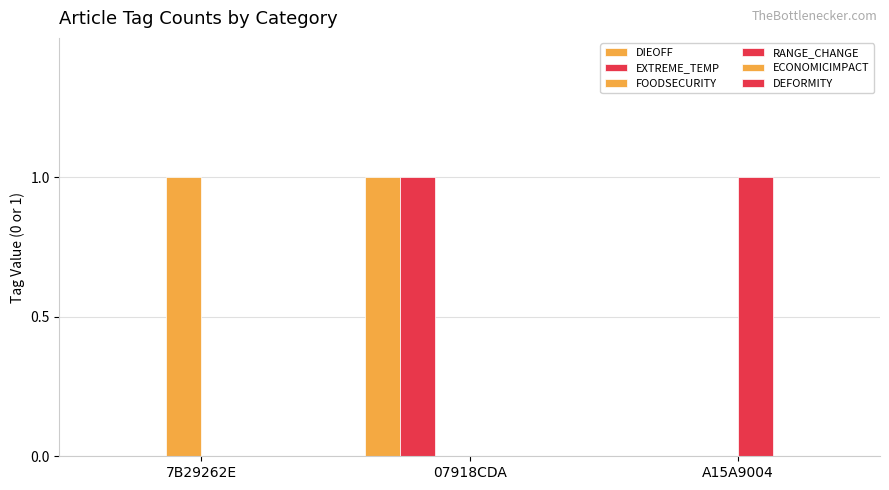

How many series are shown in this chart?

4